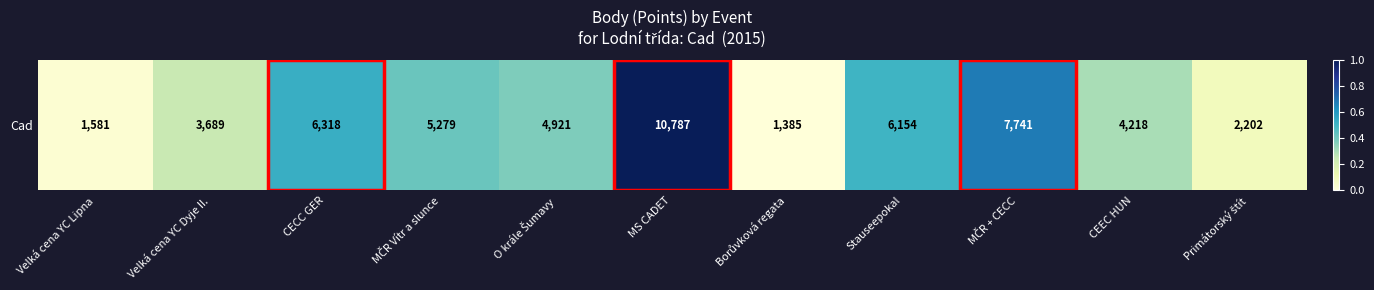

Is it true that the value at Velká cena YC Lipna is 0.0?

True